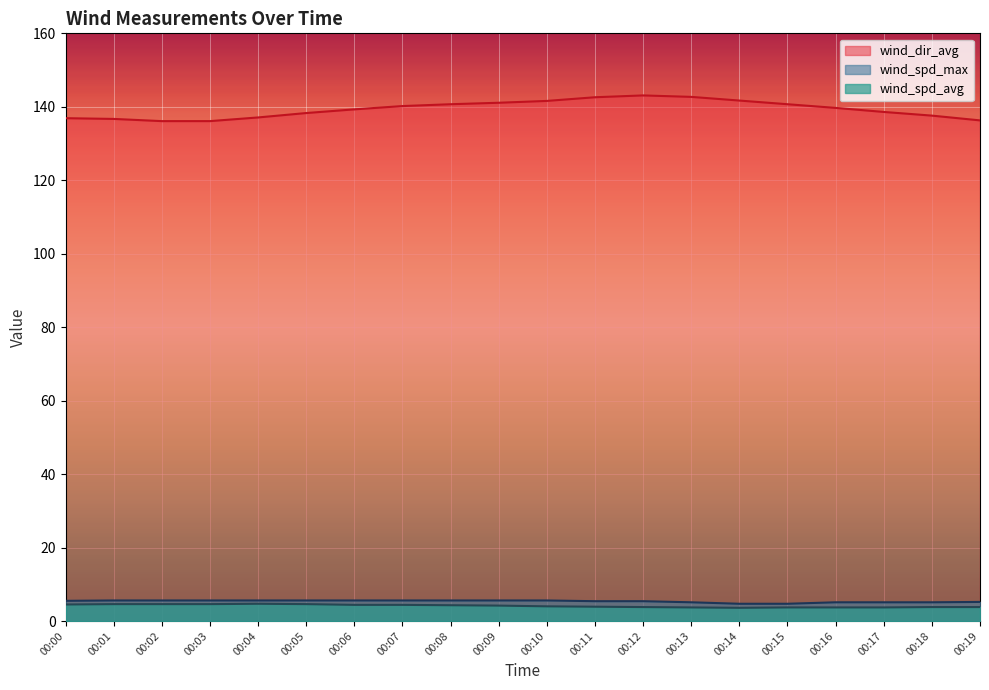

Which has a higher value, 00:03 or 00:10?

00:10